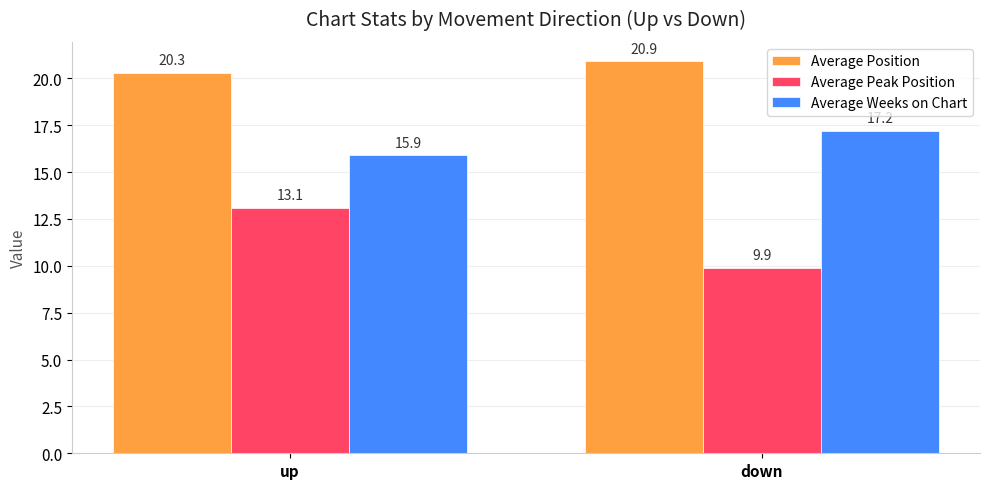

At which label does Average Position reach its minimum?

up